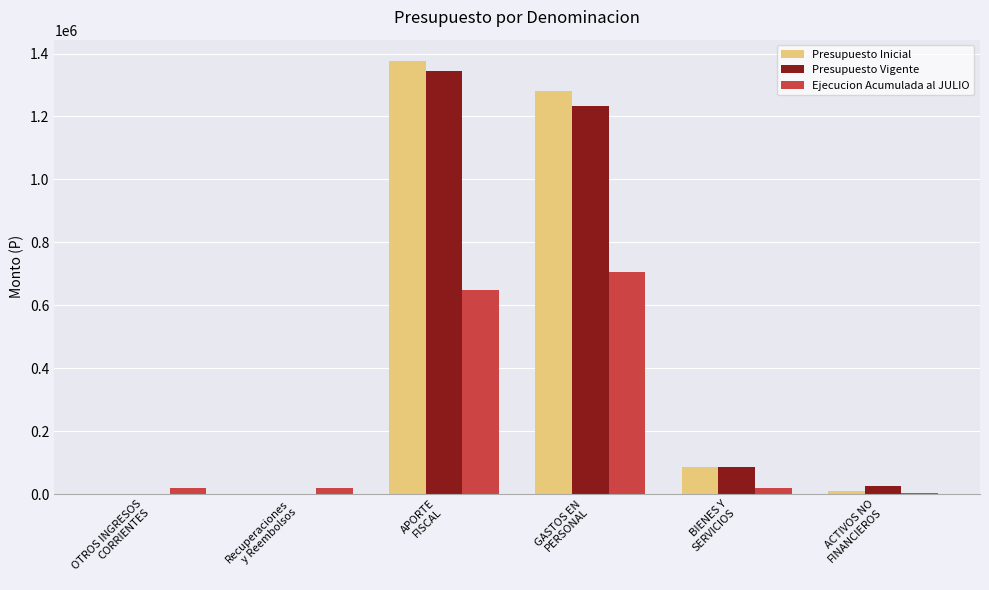

What is the greatest value displayed?

1375230